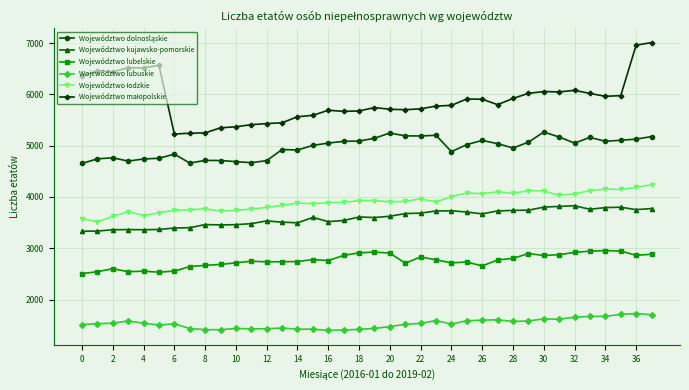

What is the minimum value shown in the chart?

1399.5